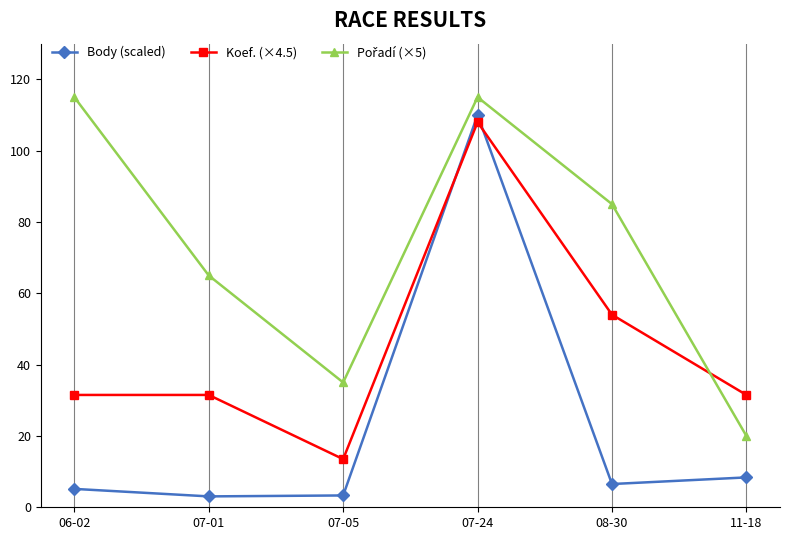

At which label does Body (scaled) reach its peak?

07-24